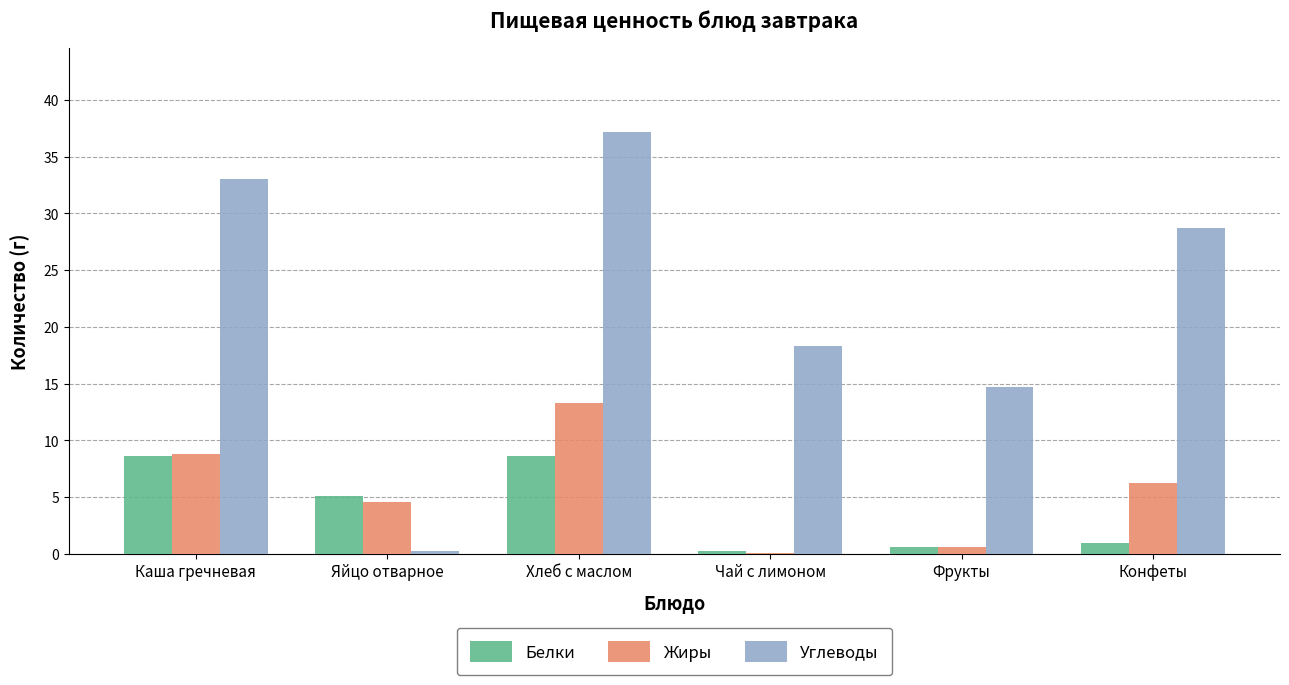

Which category has the highest value in the Жиры series?

Хлеб с маслом